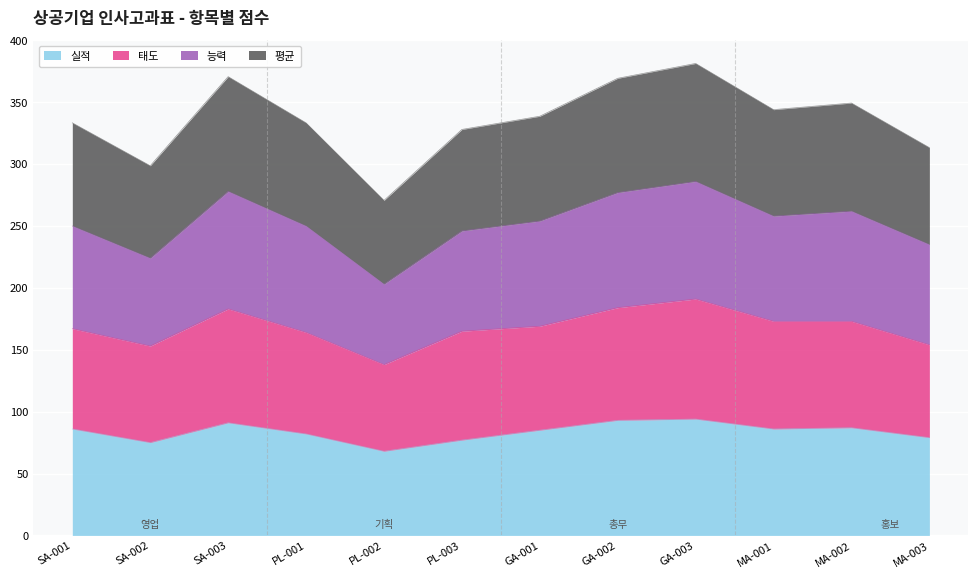

What is the total value across all series at GA-003?

381.3